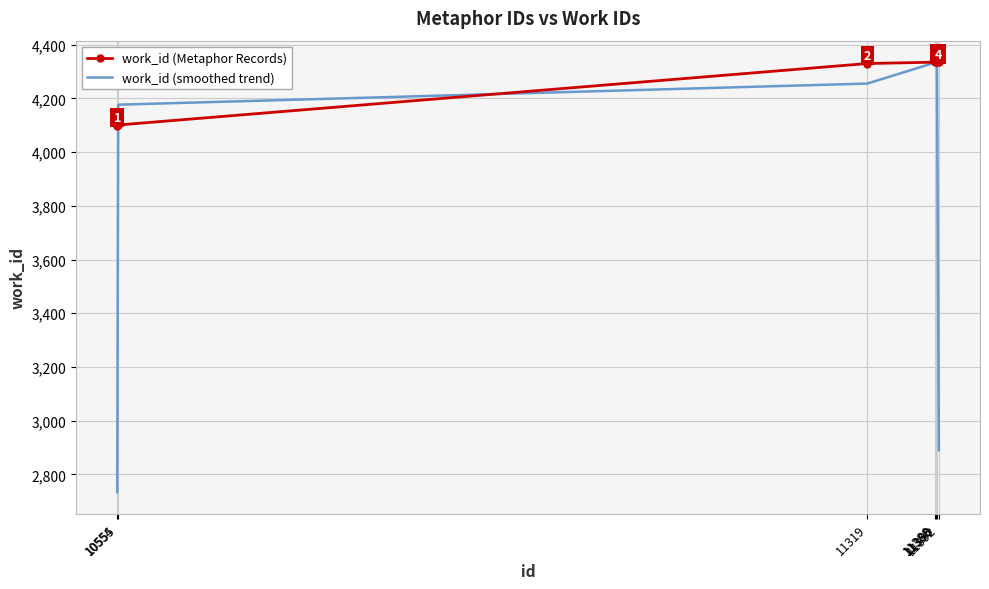

Which series has the largest total across all categories?

work_id (Metaphor Records)